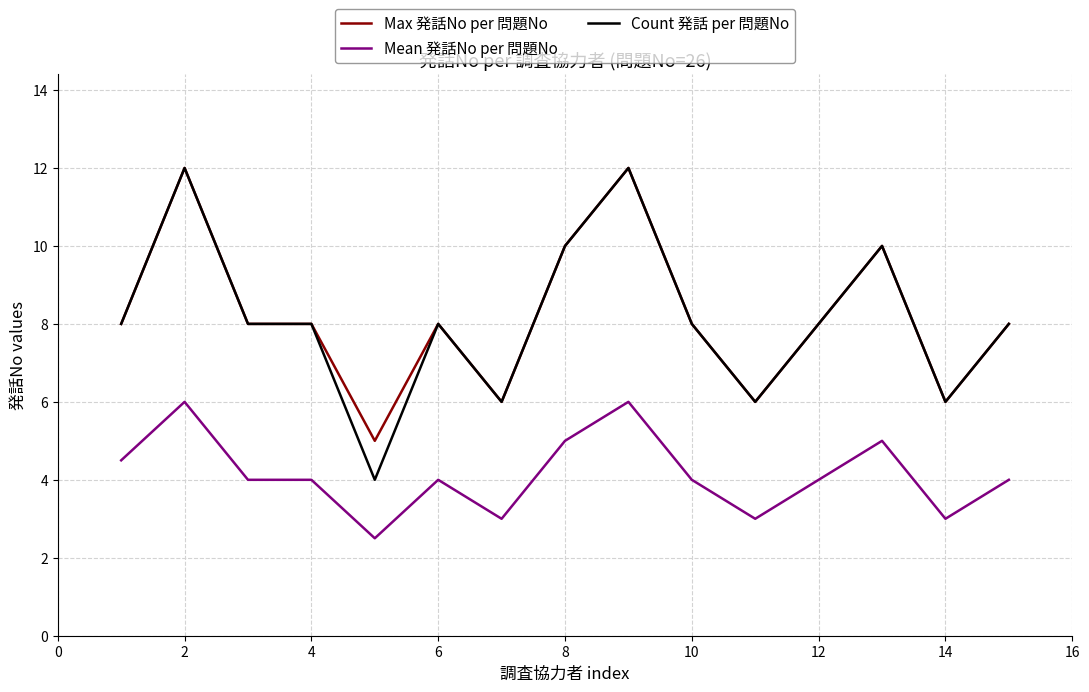

What is the highest value of the Max 発話No per 問題No series?

12.0